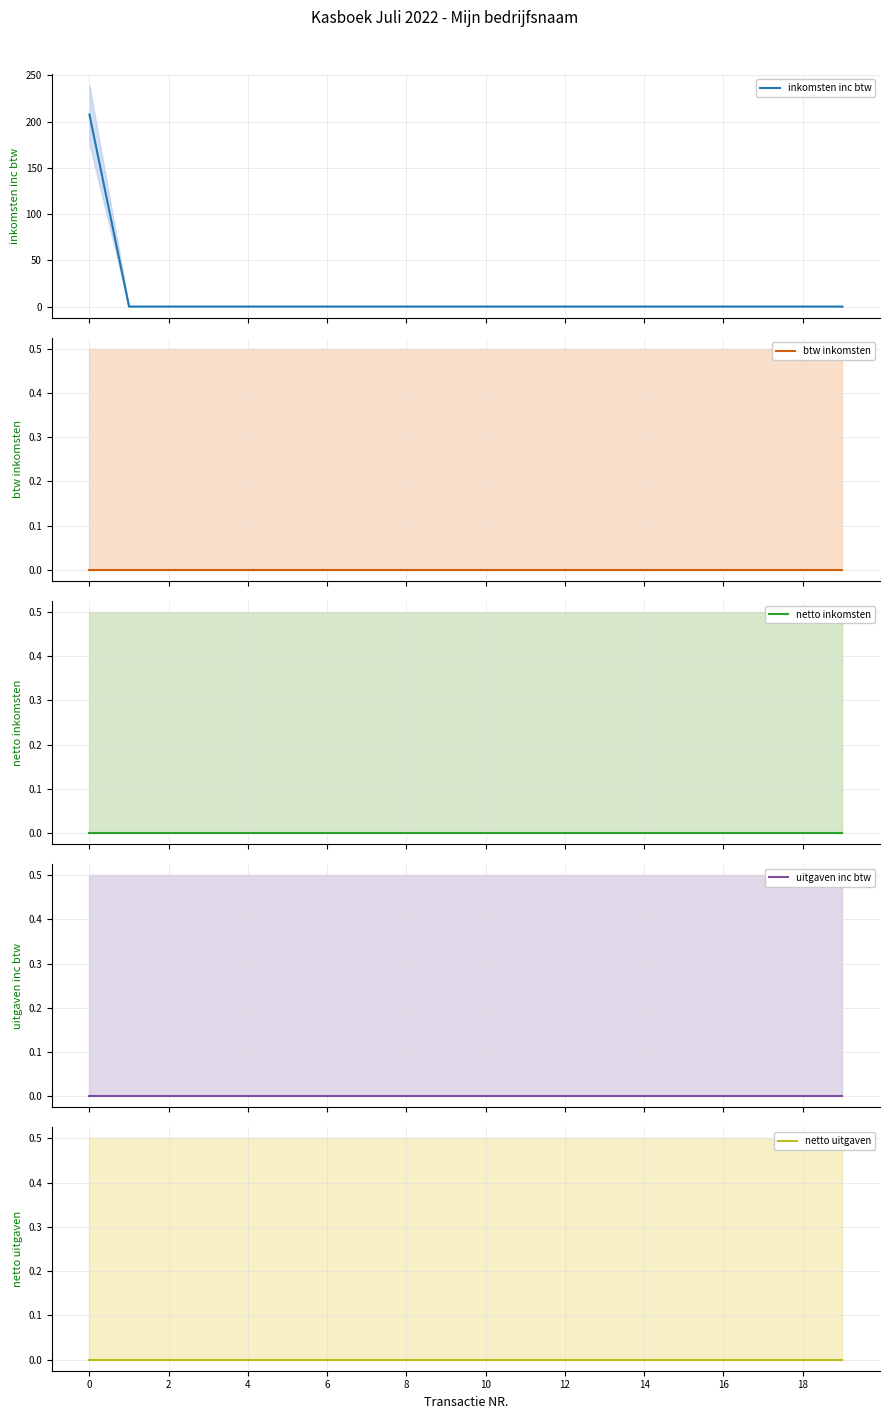

What is the maximum value for inkomsten inc btw?

207.5